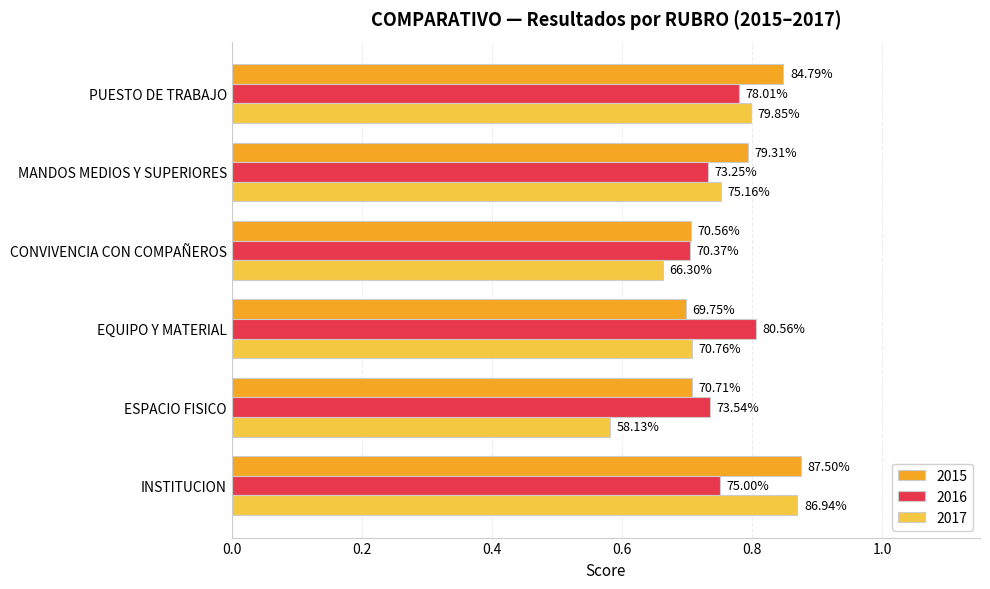

What are all the series names shown in the legend?

2015, 2016, 2017